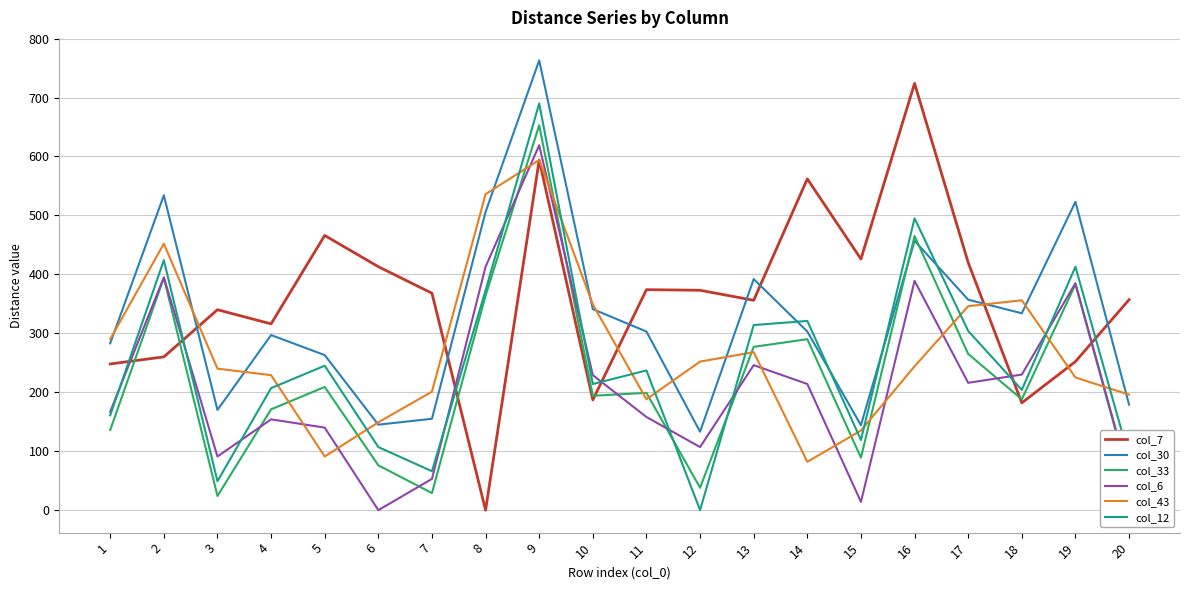

Is it true that col_43 equals 149 at 6?

True